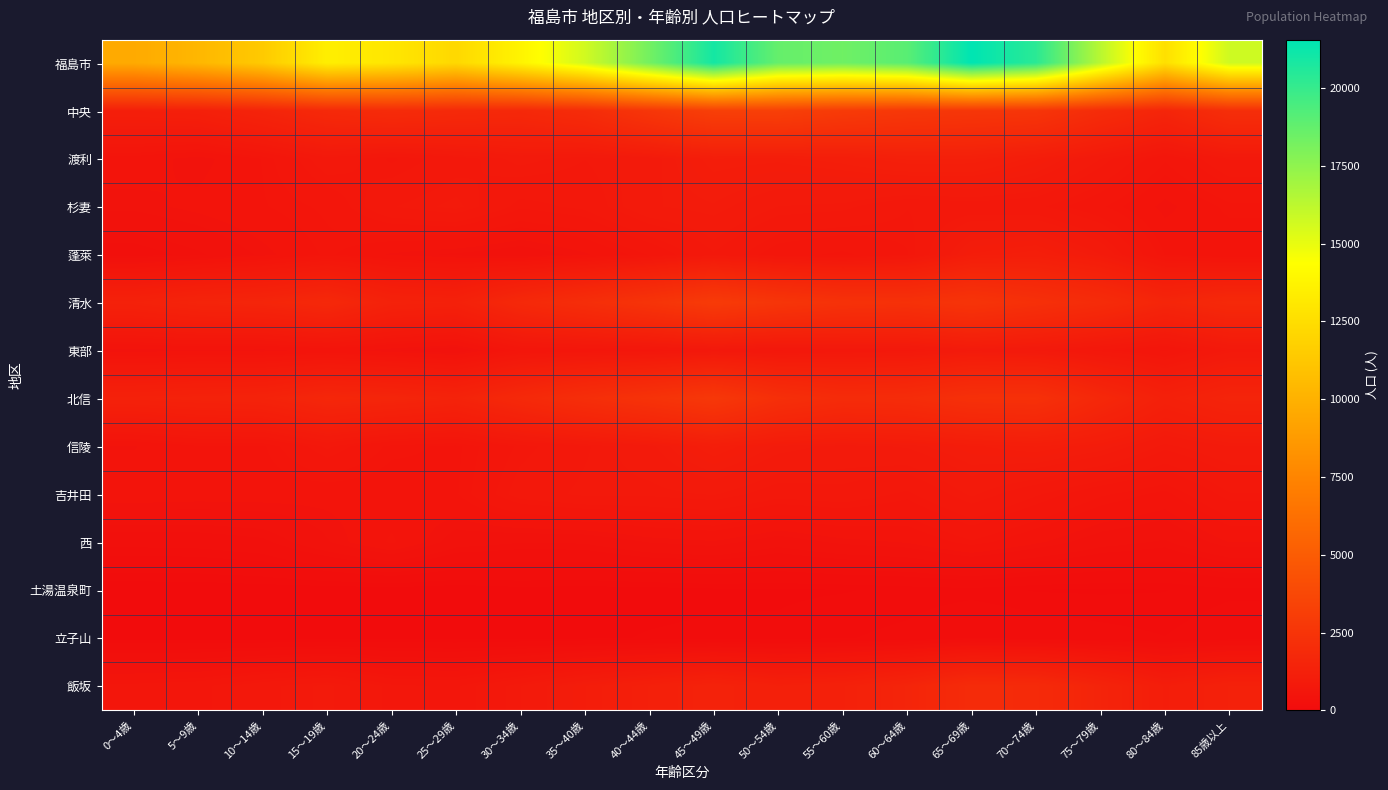

How many distinct data groups are displayed?

14